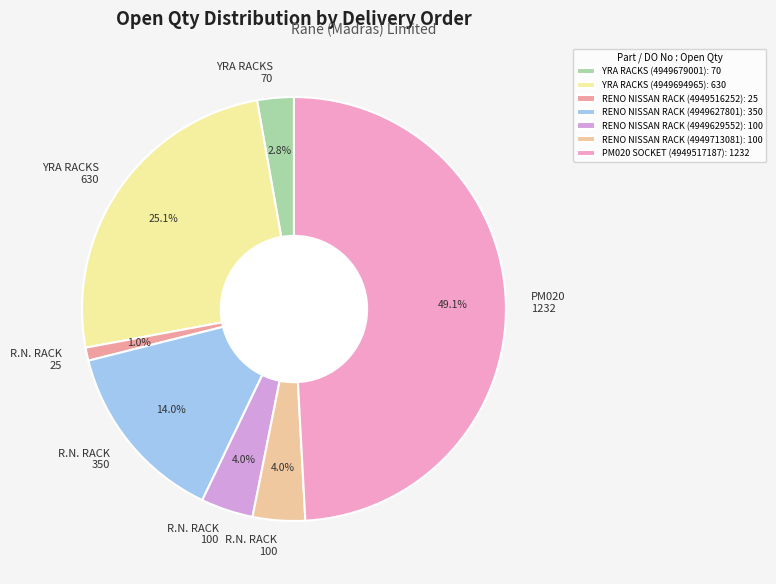

Which category has the biggest portion of the pie?

PM020 SOCKET (4949517187)